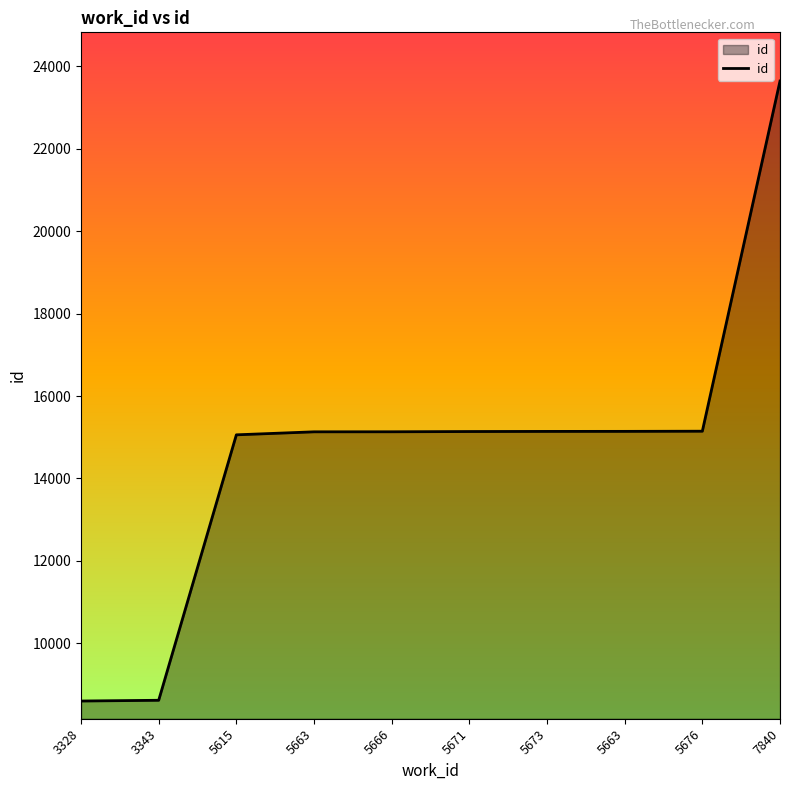

Is it true that the value at 5673 is 6767?

False